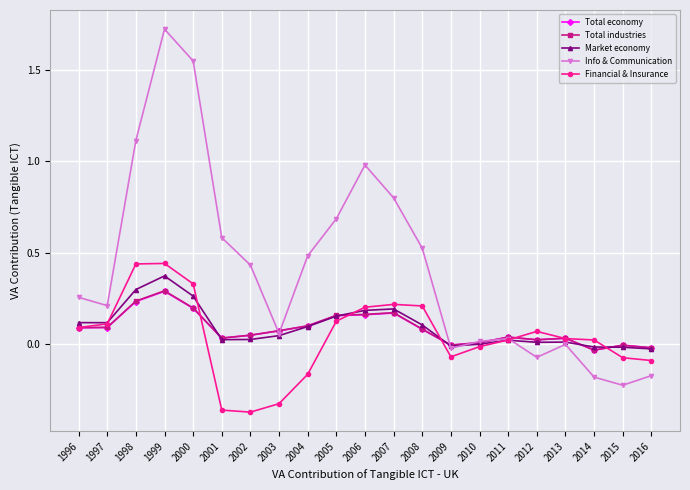

In Info & Communication, how many points are higher than both neighbors (excluding endpoints)?

4